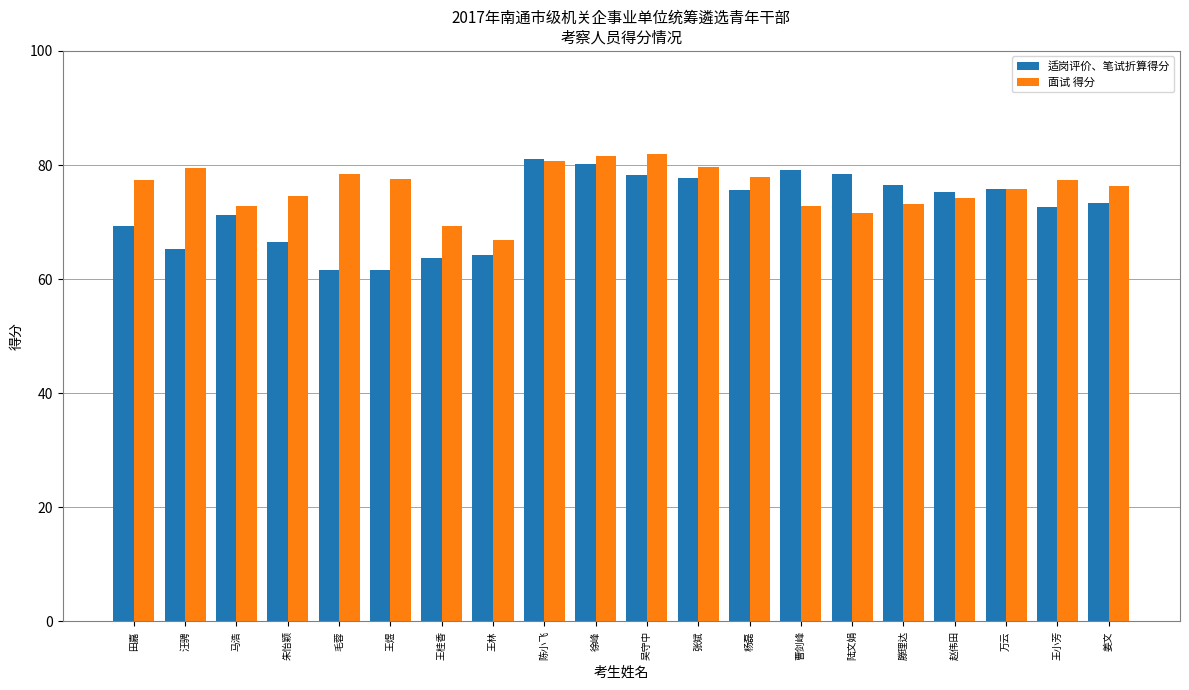

What is the sum of the 面试 得分 values at 毛蓉 and 陆文娟?

150.0